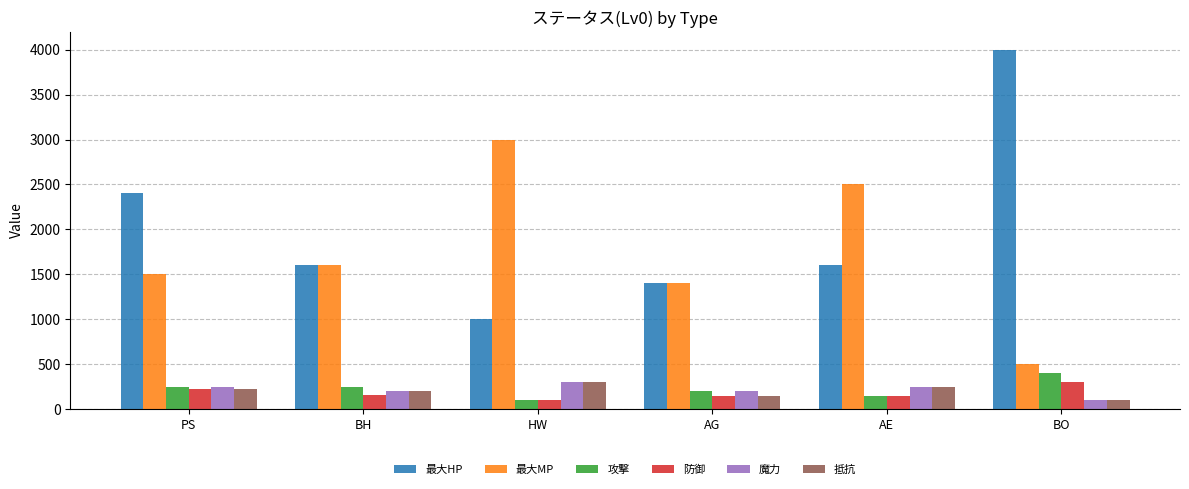

True or false: 魔力 has a value of 519 at HW.

False